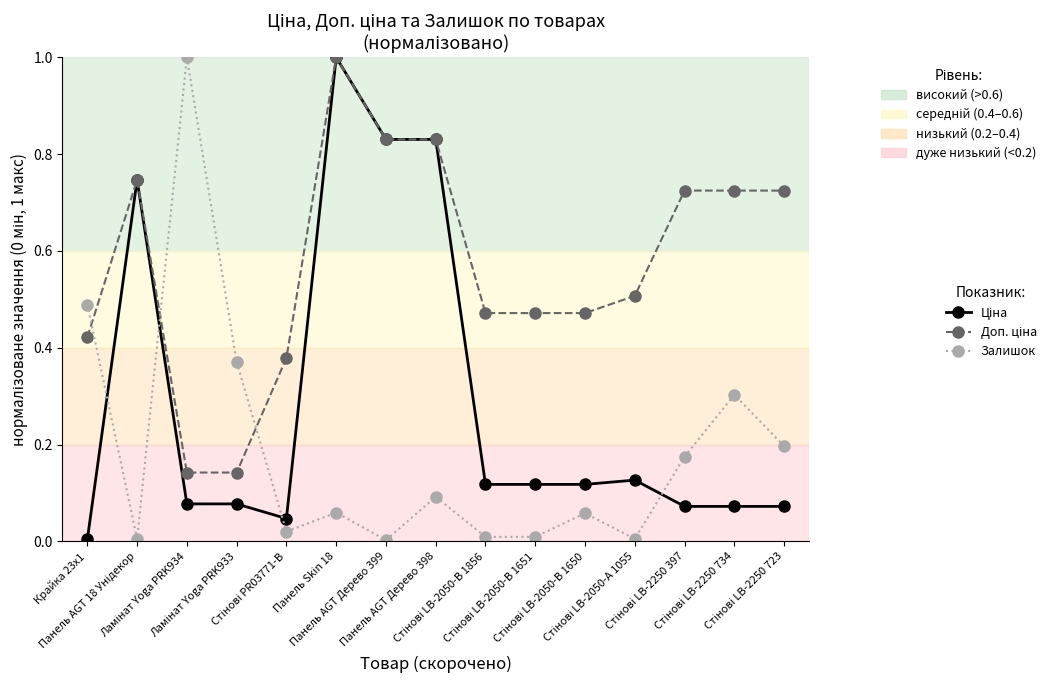

How many data points does each series have?

15